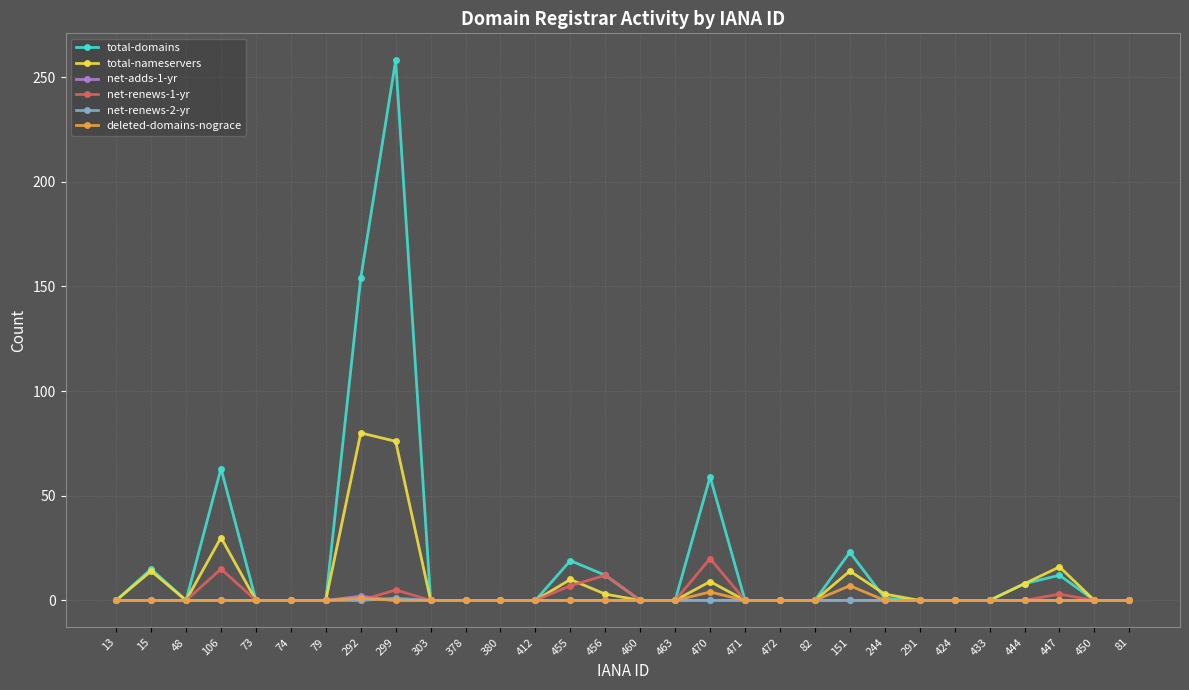

At how many categories does at least one series exceed 216?

1